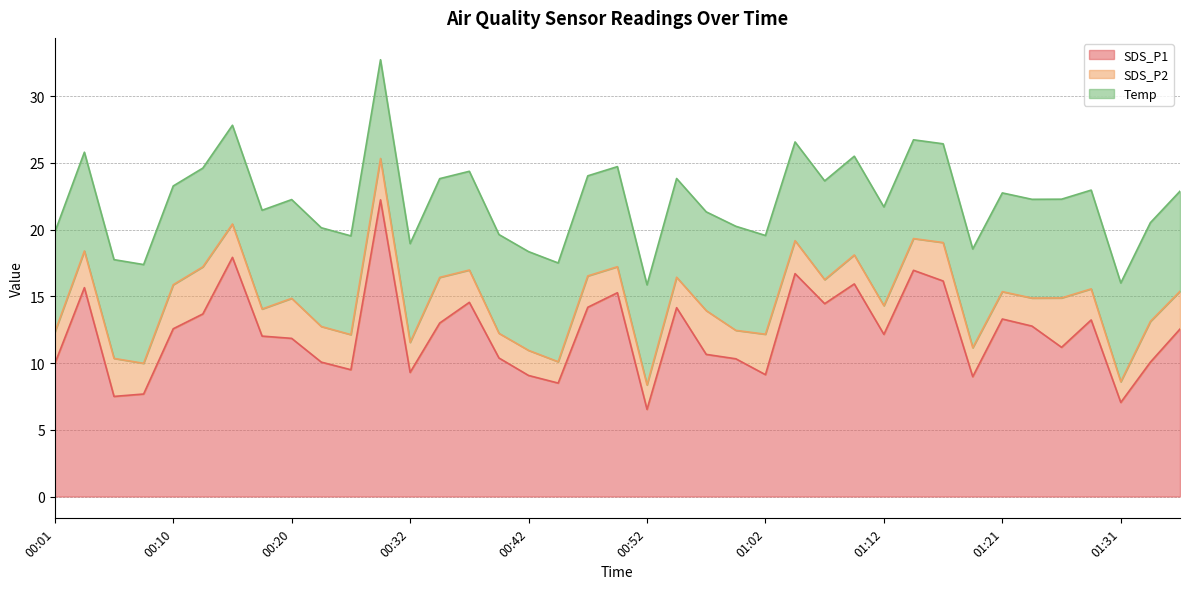

The SDS_P2 series shows 2.0 at 01:21. True or false?

True